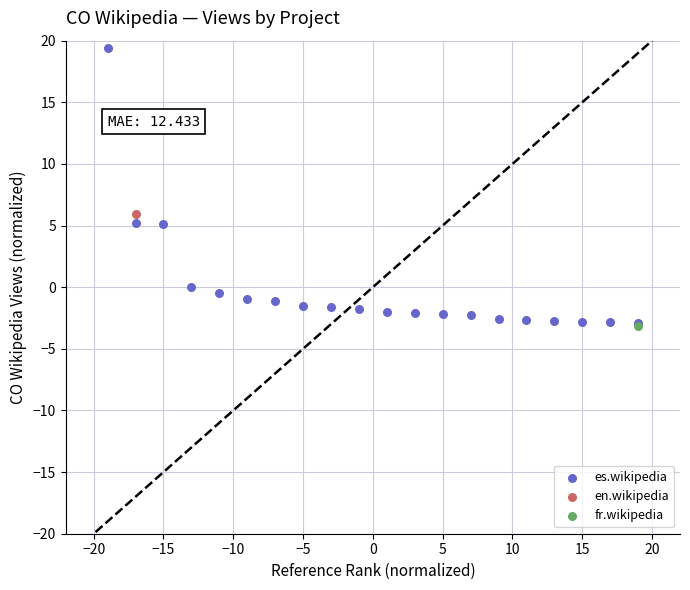

What are all the series names shown in the legend?

es.wikipedia, en.wikipedia, fr.wikipedia